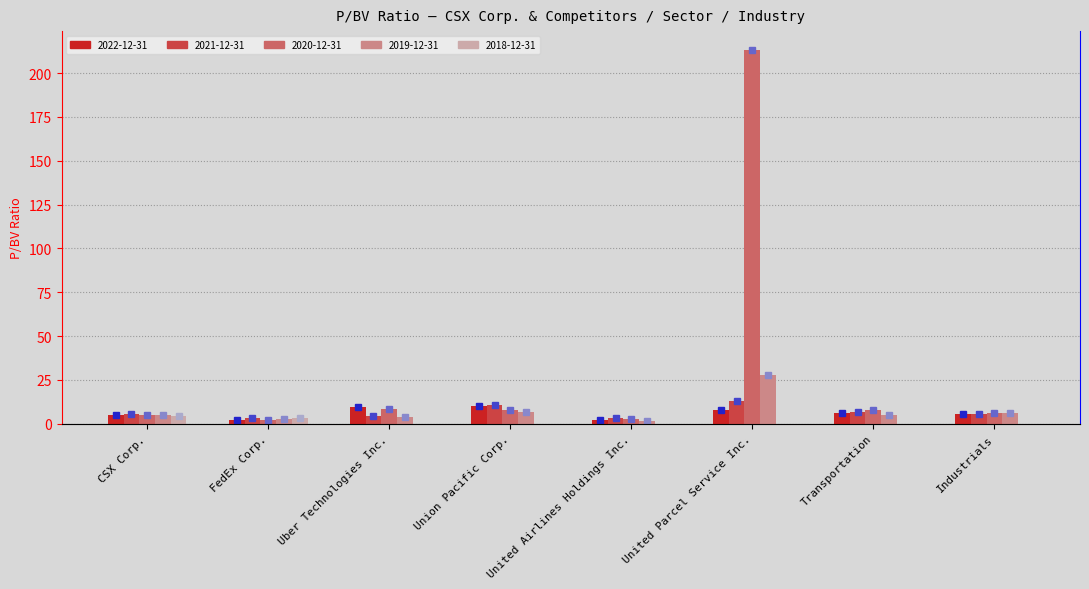

What is the difference between the highest and lowest values at United Parcel Service Inc.?

213.3